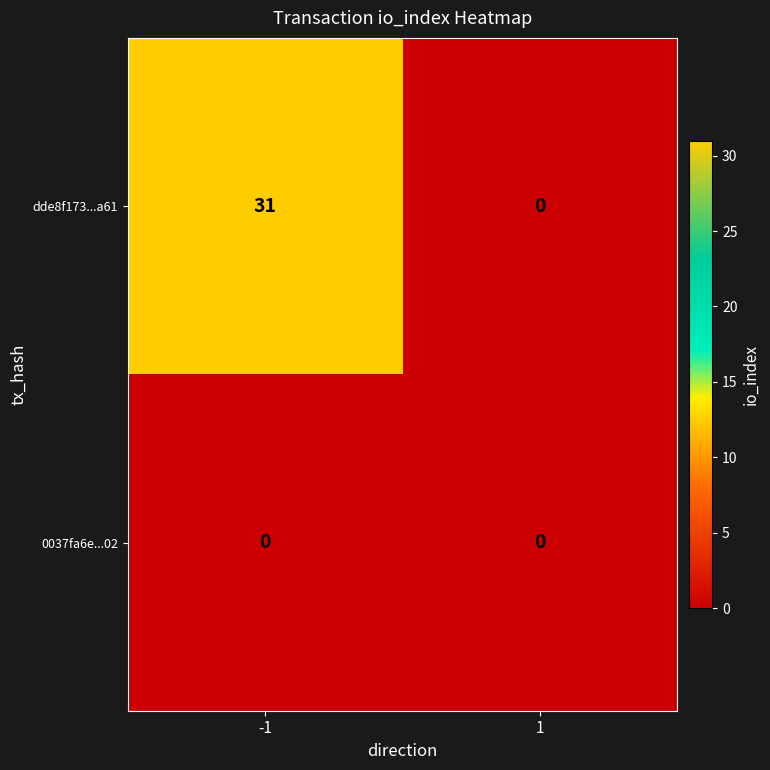

Which series changed the most between -1 and 1?

dde8f173...a61